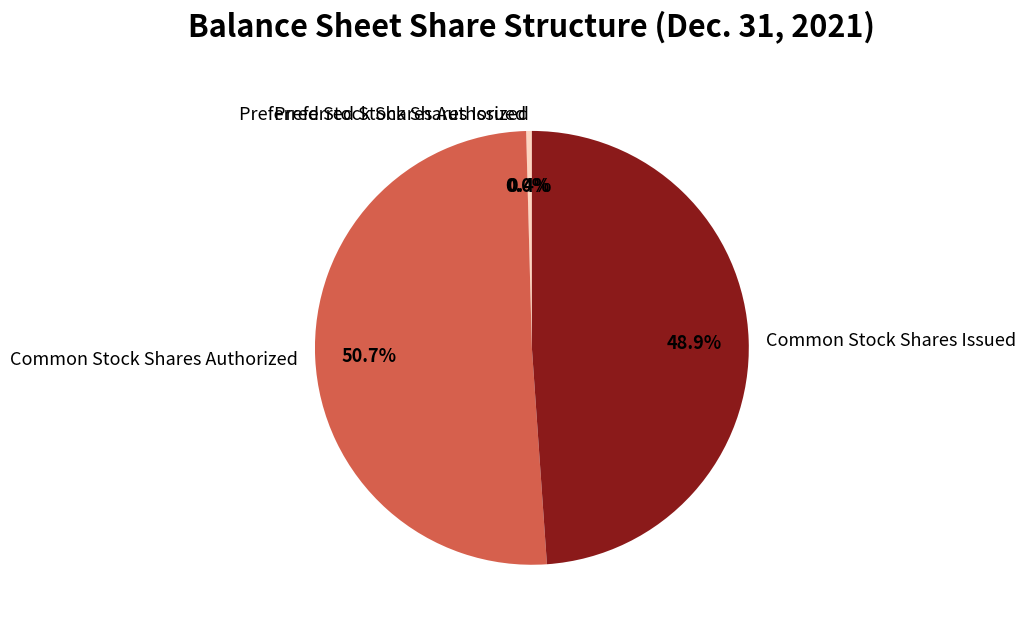

The Common Stock Shares Authorized slice represents 66% of the pie. True or false?

False